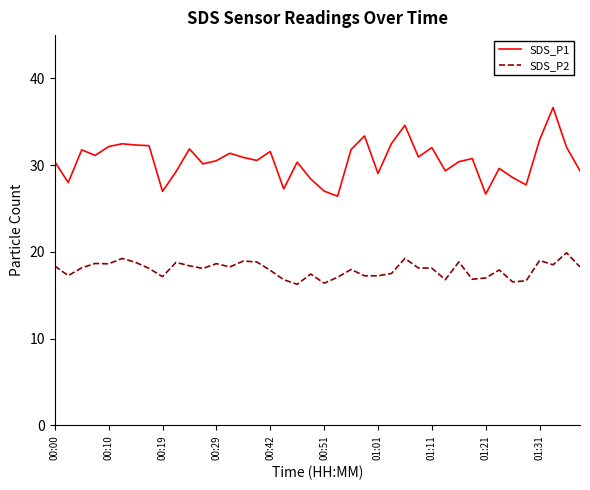

What is the minimum value for SDS_P1?

26.4